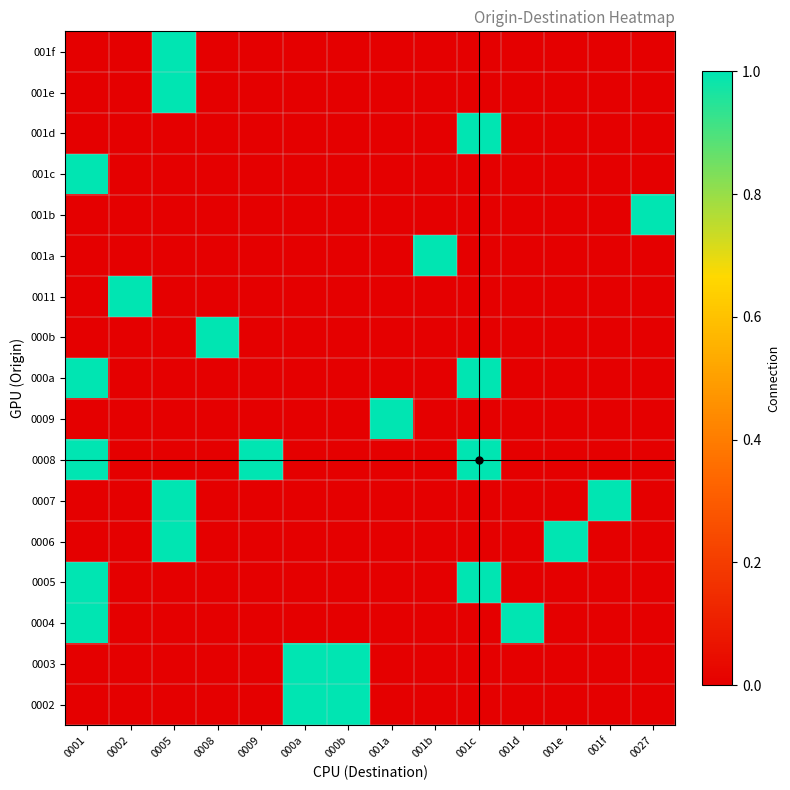

How many series are shown in this chart?

17